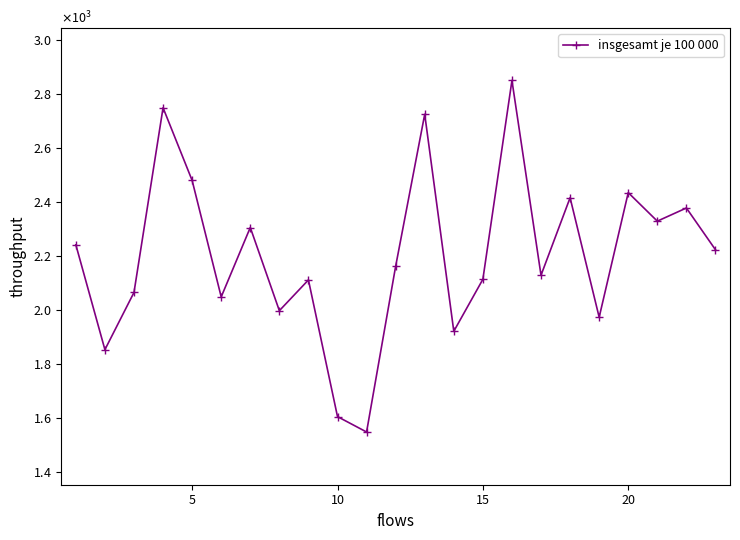

What is the difference between the second highest and minimum values?

1200.3